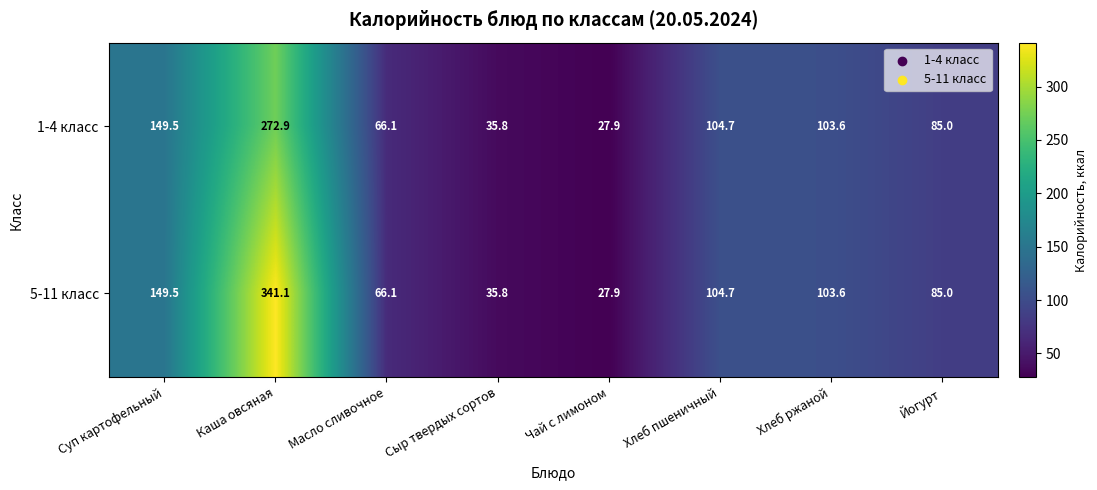

Which category has the lowest value across all series?

Чай с лимоном